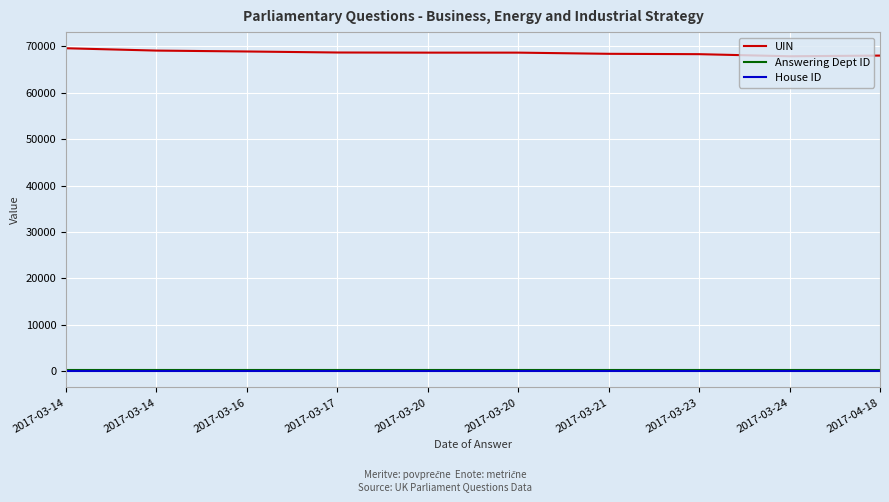

What are all the series names shown in the legend?

UIN, Answering Dept ID, House ID